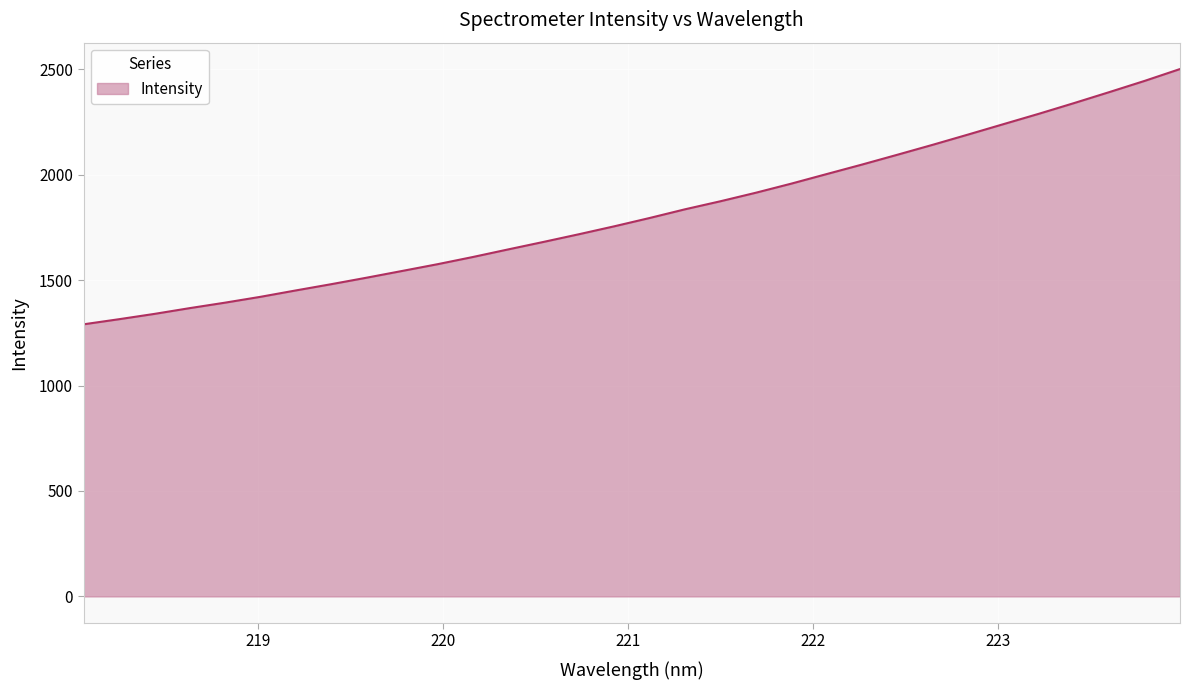

What is the maximum value shown in the chart?

2500.8